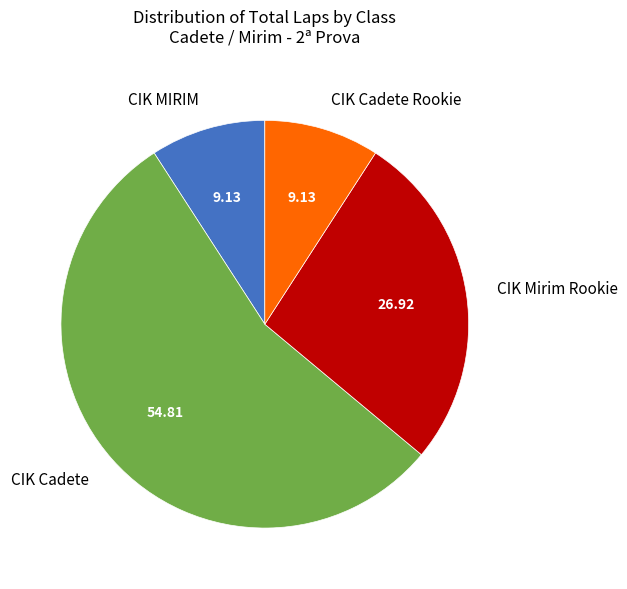

Approximately how many times larger is the value at CIK Mirim Rookie compared to CIK Cadete Rookie?

2.9